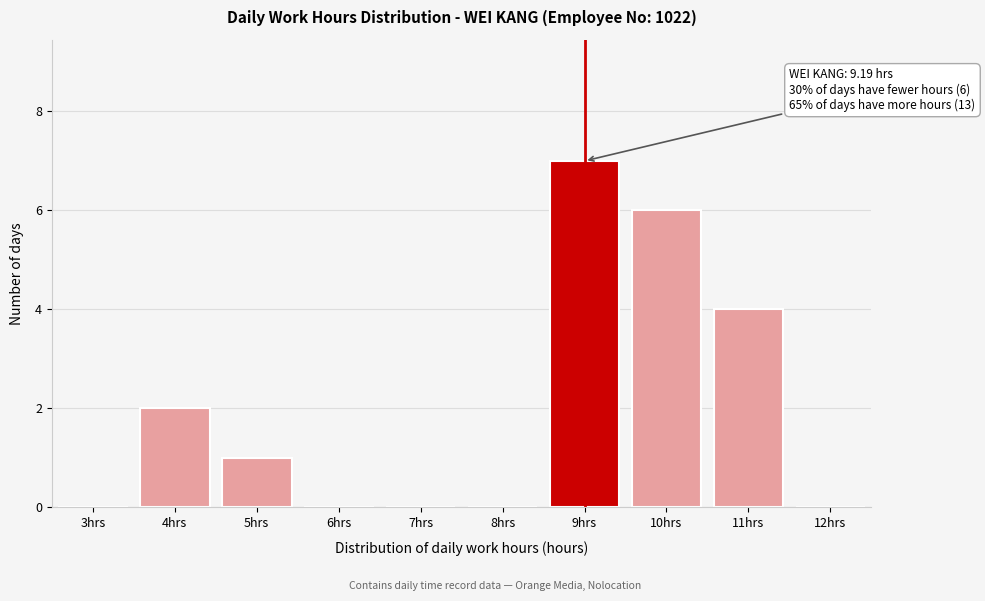

Reading right to left, extract all data points from this chart.

12hrs=0	11hrs=4	10hrs=6	9hrs=7	8hrs=0	7hrs=0	6hrs=0	5hrs=1	4hrs=2	3hrs=0